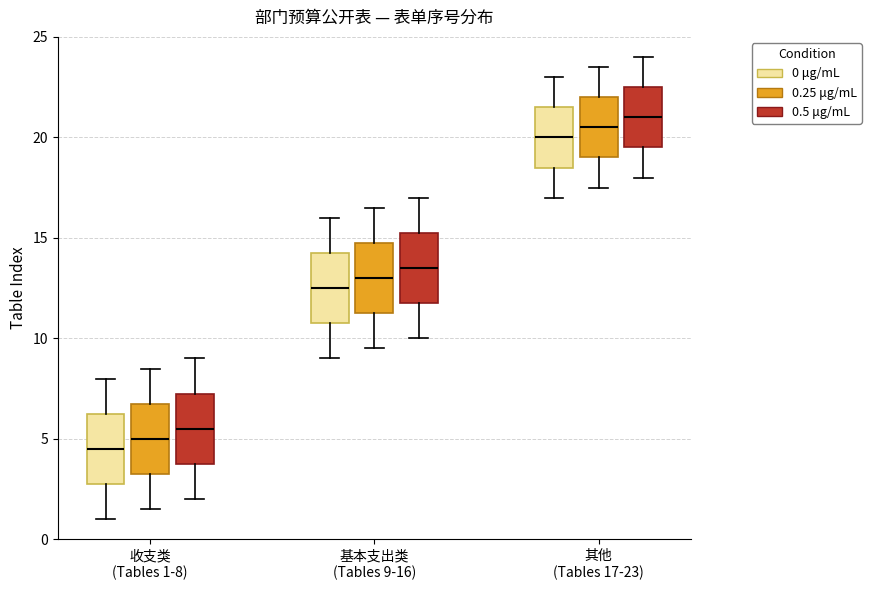

Reading left to right, transcribe this box plot: for each box, give where its median line is, the range the box spans, and where its two whiskers end, as read against the y-axis. The values are not printed on the chart, so give them approximately, as read against the axis.

收支类 (Tables 1-8) (0 μg/mL): median 4.5, box 3.0 to 6.5, whiskers 1.0 to 8.0
收支类 (Tables 1-8) (0.25 μg/mL): median 5.0, box 3.5 to 7.0, whiskers 1.5 to 8.5
收支类 (Tables 1-8) (0.5 μg/mL): median 5.5, box 4.0 to 7.5, whiskers 2.0 to 9.0
基本支出类 (Tables 9-16) (0 μg/mL): median 12.5, box 11.0 to 14.5, whiskers 9.0 to 16.0
基本支出类 (Tables 9-16) (0.25 μg/mL): median 13.0, box 11.5 to 15.0, whiskers 9.5 to 16.5
基本支出类 (Tables 9-16) (0.5 μg/mL): median 13.5, box 12.0 to 15.5, whiskers 10.0 to 17.0
其他 (Tables 17-23) (0 μg/mL): median 20.0, box 18.5 to 21.5, whiskers 17.0 to 23.0
其他 (Tables 17-23) (0.25 μg/mL): median 20.5, box 19.0 to 22.0, whiskers 17.5 to 23.5
其他 (Tables 17-23) (0.5 μg/mL): median 21.0, box 19.5 to 22.5, whiskers 18.0 to 24.0